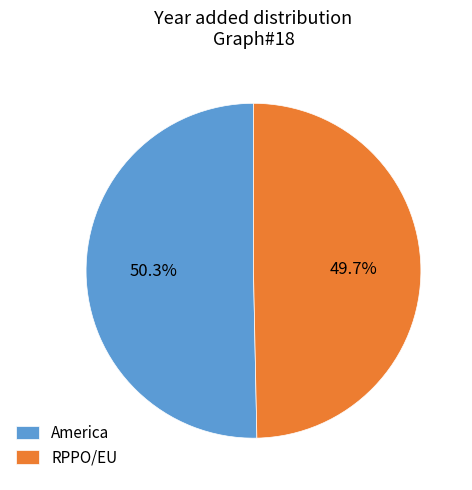

What percentage do RPPO/EU and America together represent?

100.0%